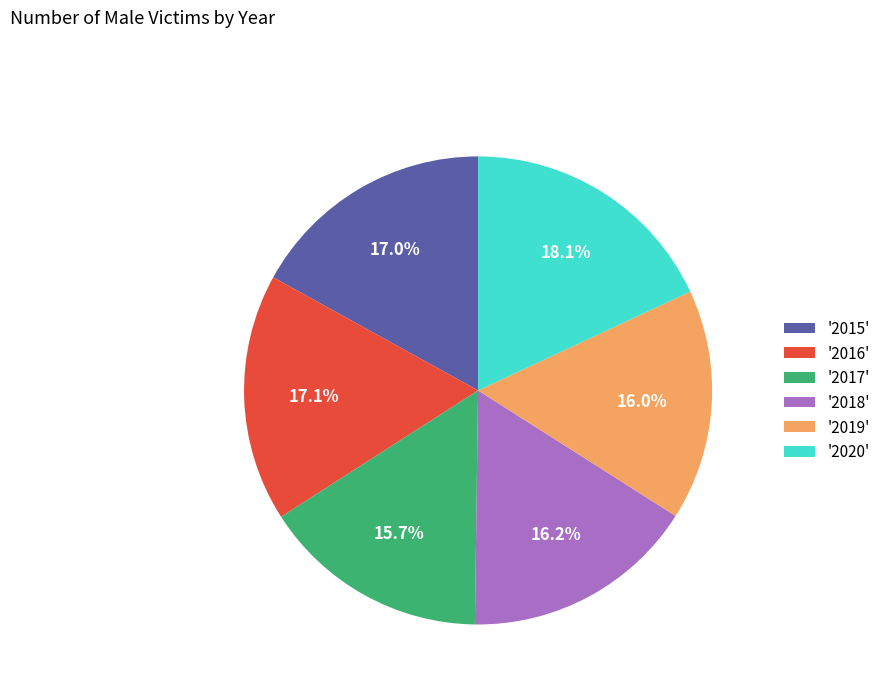

Which category has the biggest portion of the pie?

'2020'